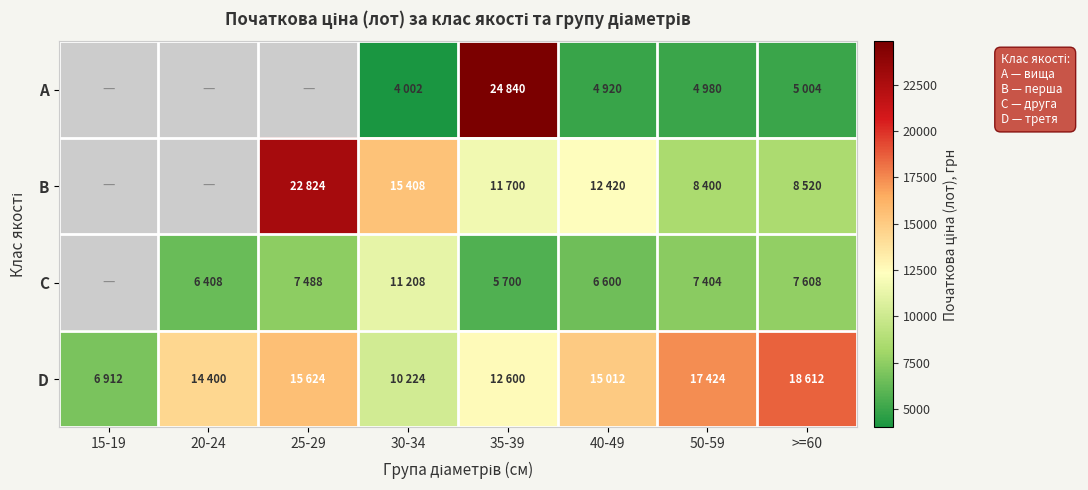

Which label corresponds to the largest value in the chart?

35-39